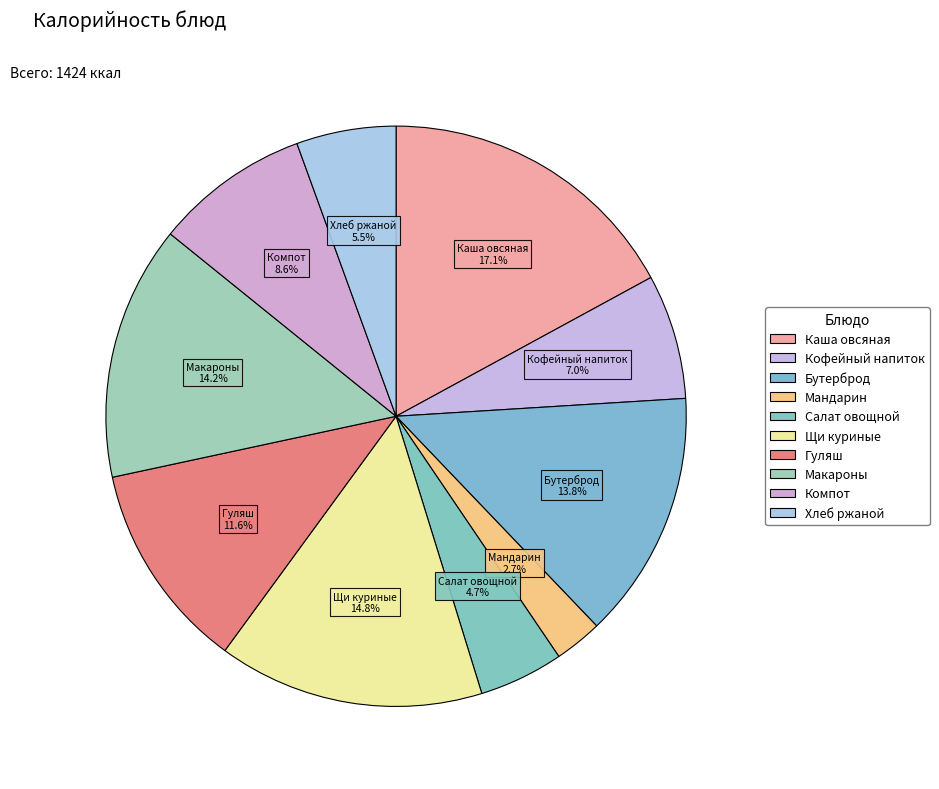

How many slices are in this pie chart?

10